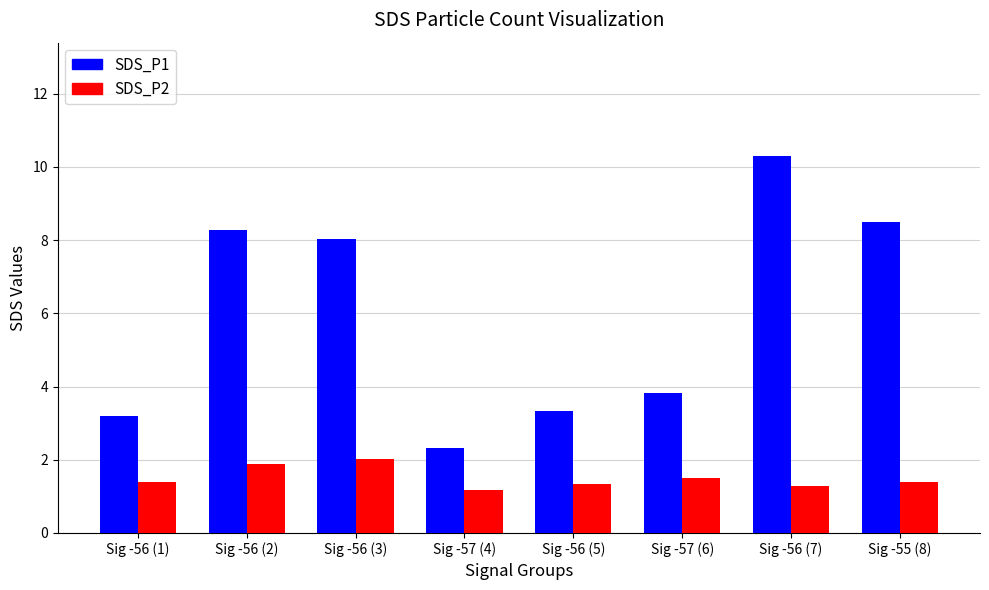

What is the lowest value of the SDS_P2 series?

1.2